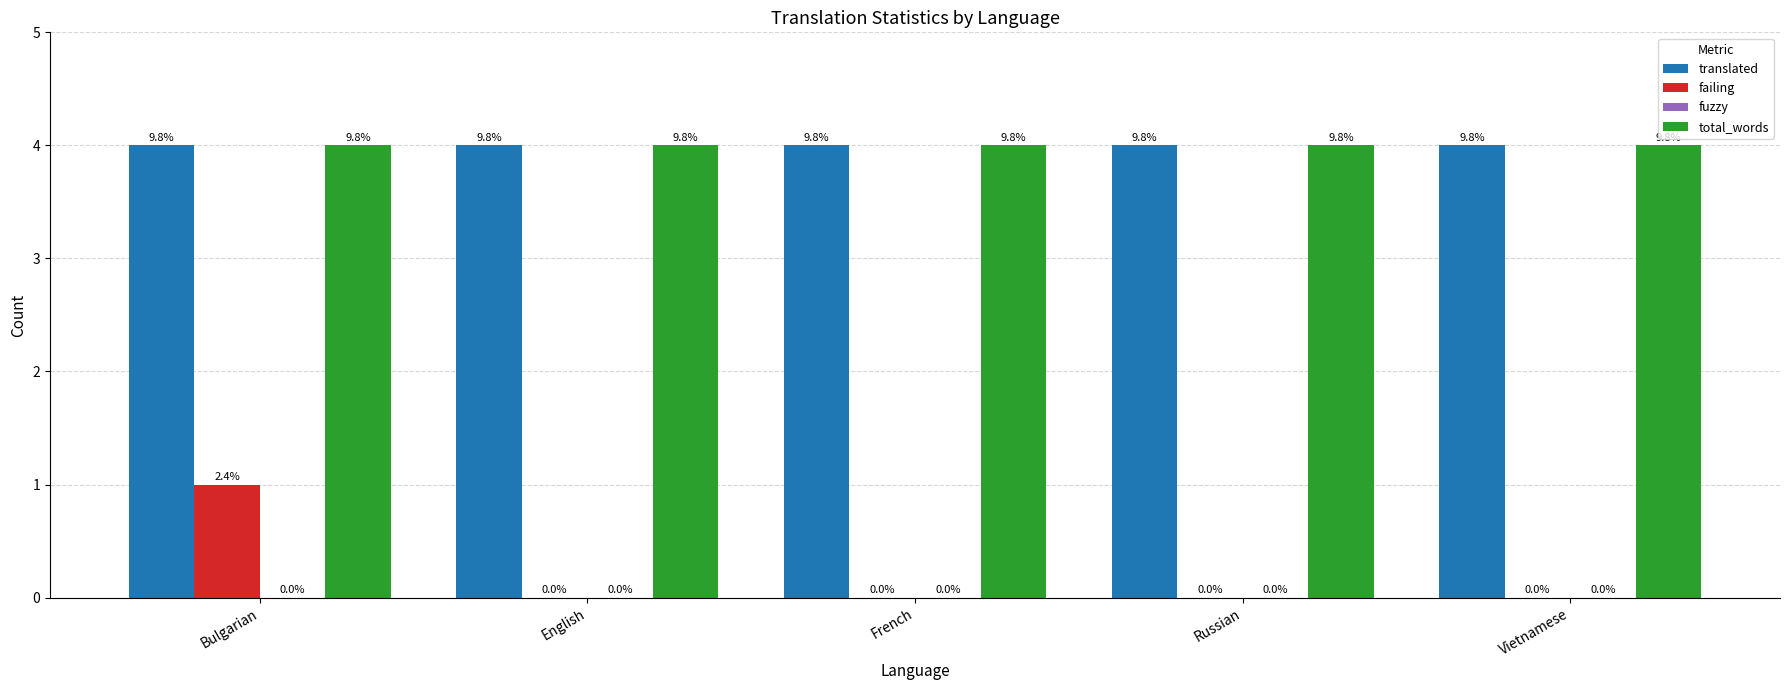

How many groups of bars are there?

5